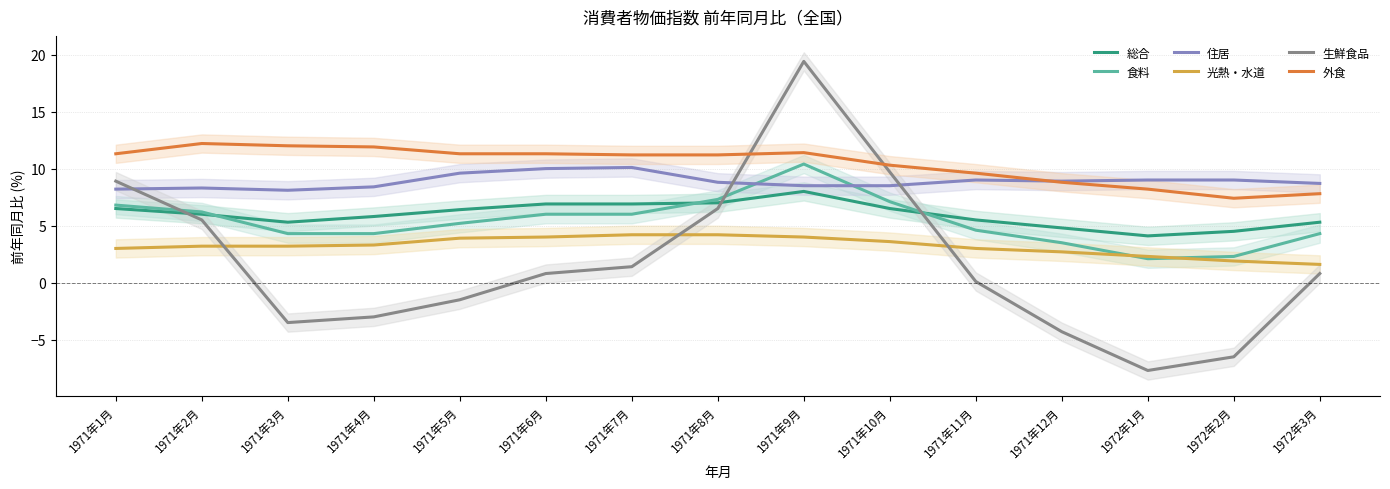

Which category has the lowest value across all series?

1972年1月